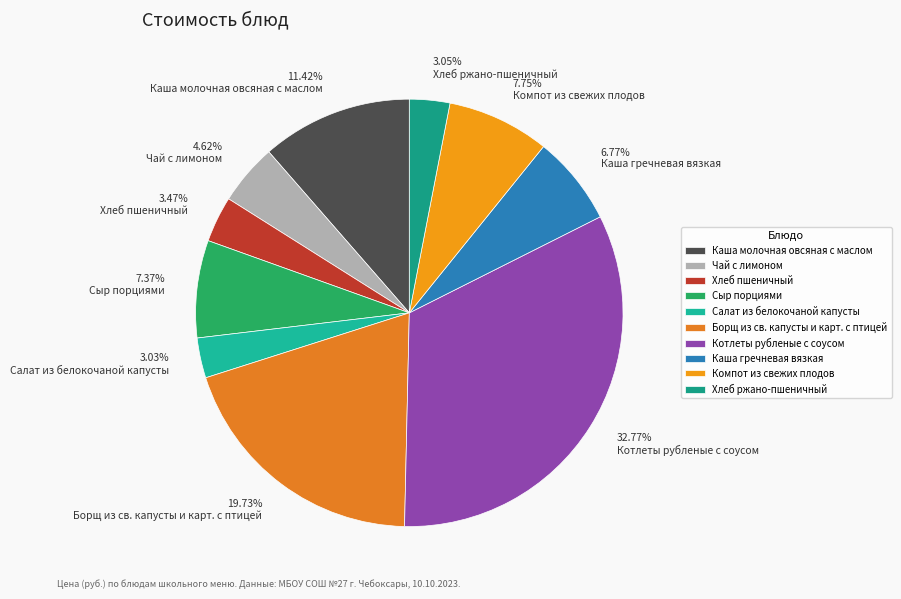

To the nearest percent, what percentage of the pie is Компот из свежих плодов?

8%